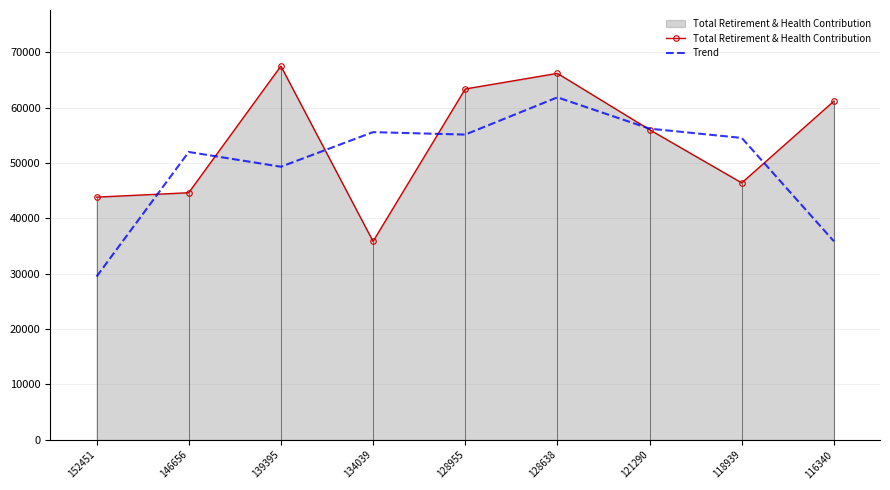

List the series in order of their overall mean, lowest first.

Trend, Total Retirement & Health Contribution